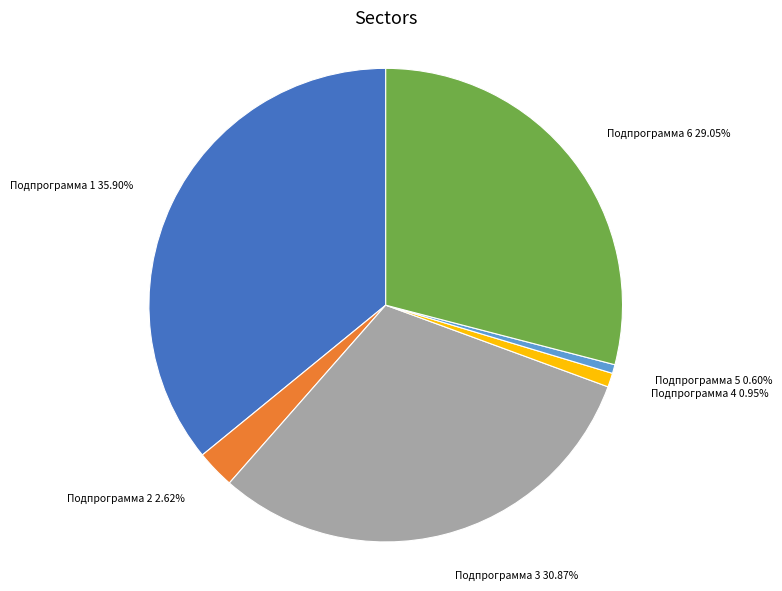

How many segments does this pie chart have?

6